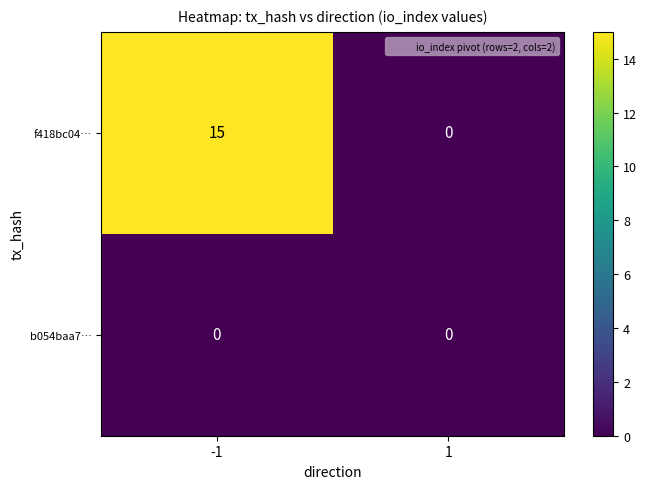

What is the sum of the f418bc04… values at 1 and -1?

15